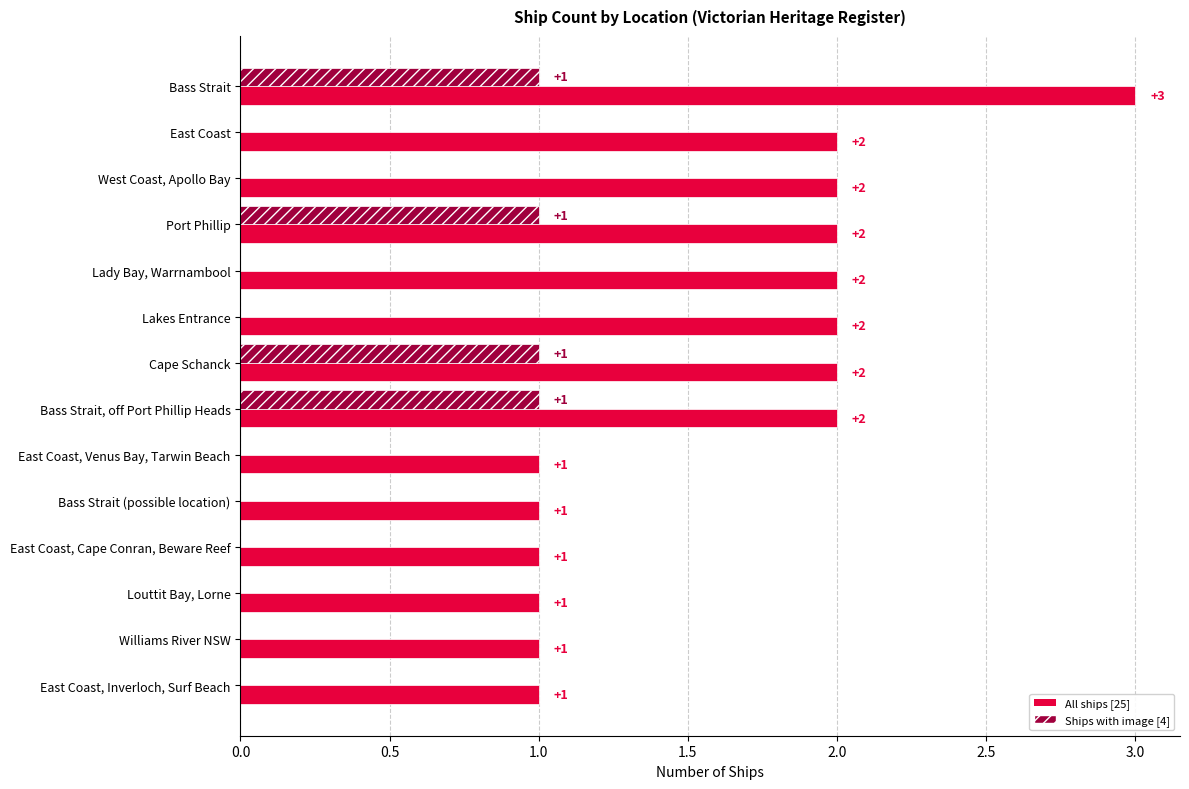

At which category is the sum across all series the highest?

Bass Strait